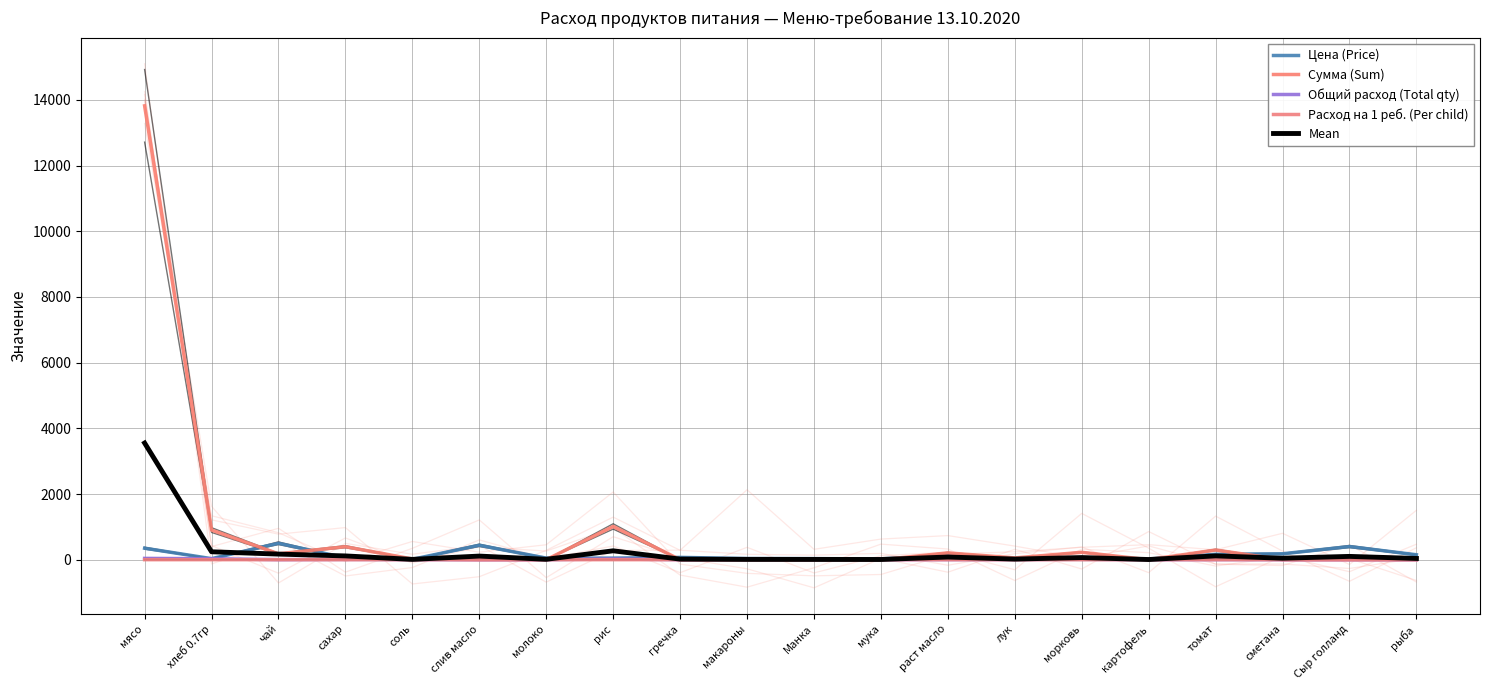

Which has a higher value, лук or раст масло?

раст масло